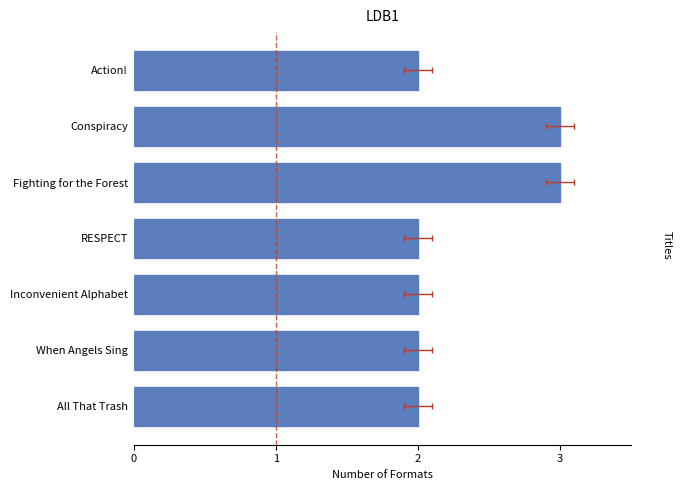

What is the ratio of the value at RESPECT to the value at All That Trash?

1.0